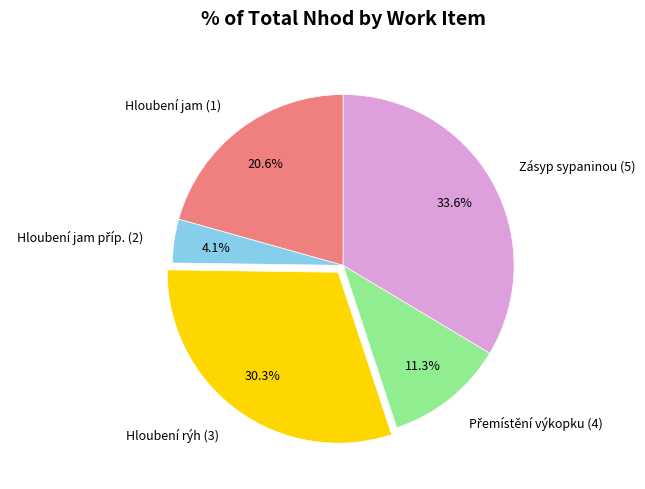

Is there any slice that represents more than half of the pie?

No